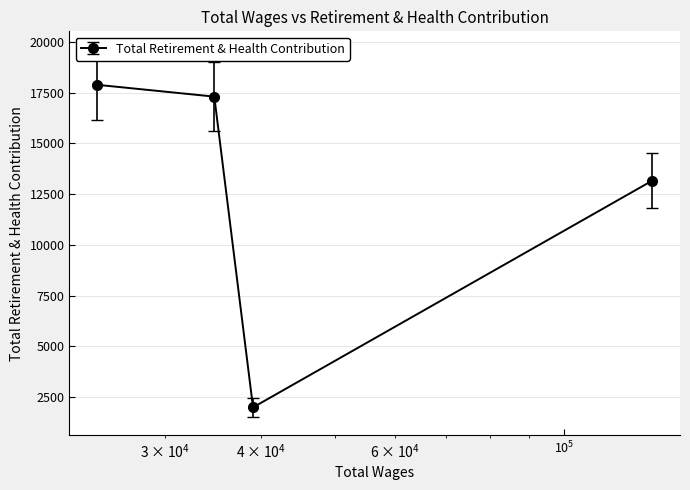

Reading right to left, list all the values displayed in this chart.

13164	1991	17306	17888